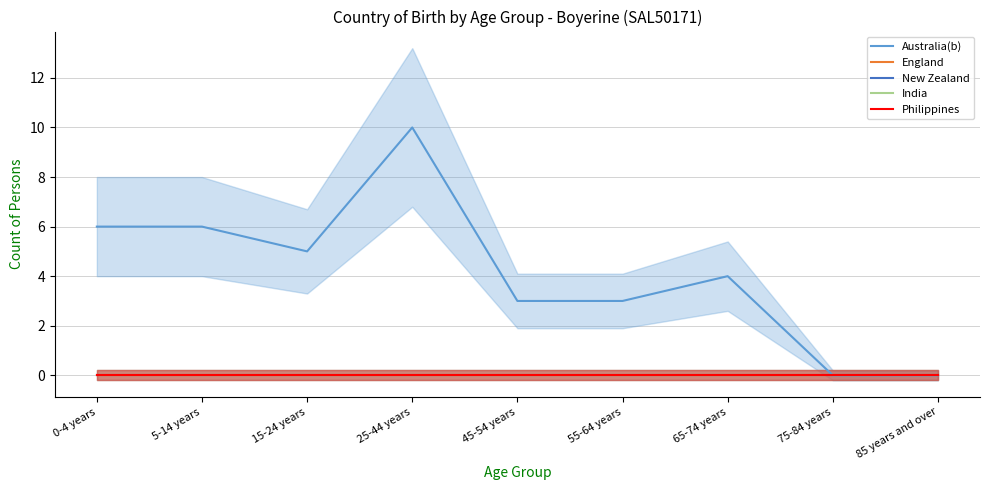

Which series has the widest spread of values?

Australia(b)